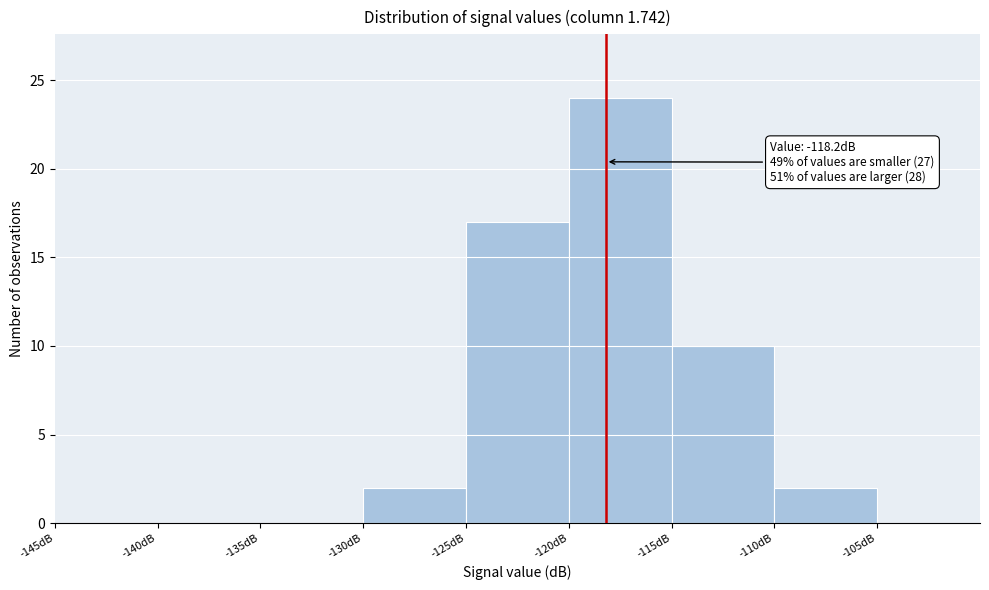

Which range on the x-axis has the tallest bar?

-120 to -115